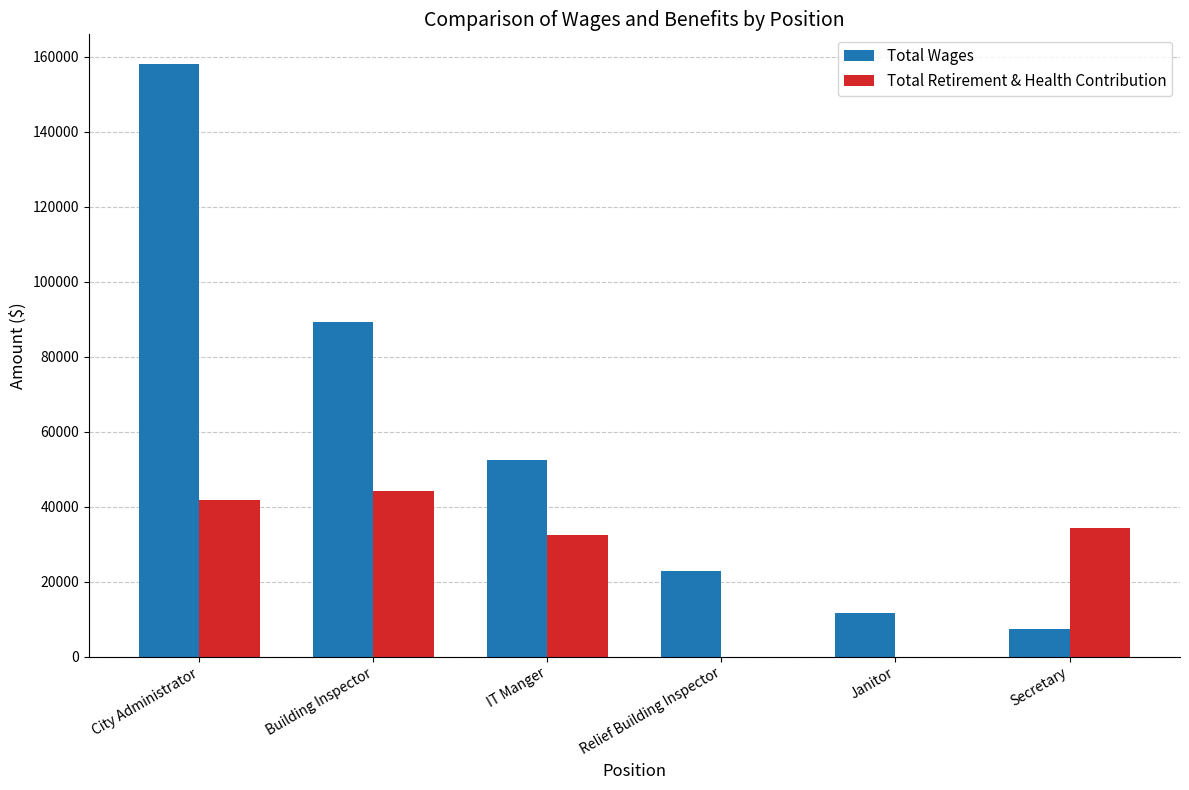

How many distinct data groups are displayed?

2